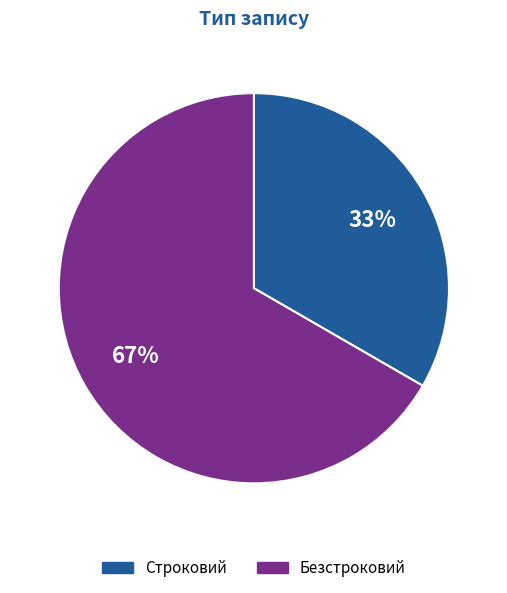

Which category has the biggest portion of the pie?

Безстроковий